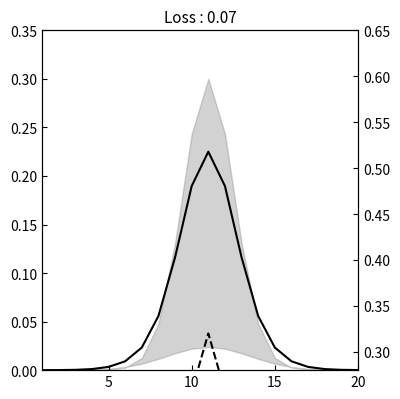

What is the average value of the col_6 (secondary) series?

0.1